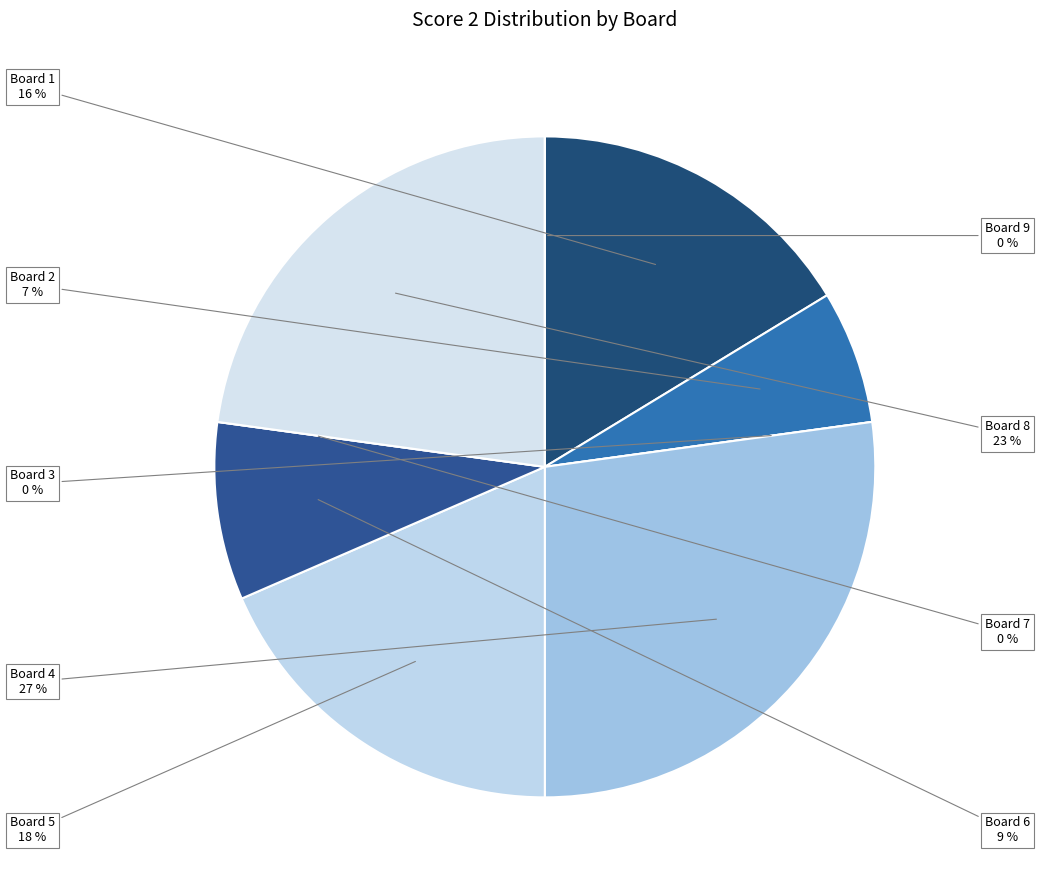

Is it true that Board 5 is 18% of the pie?

True